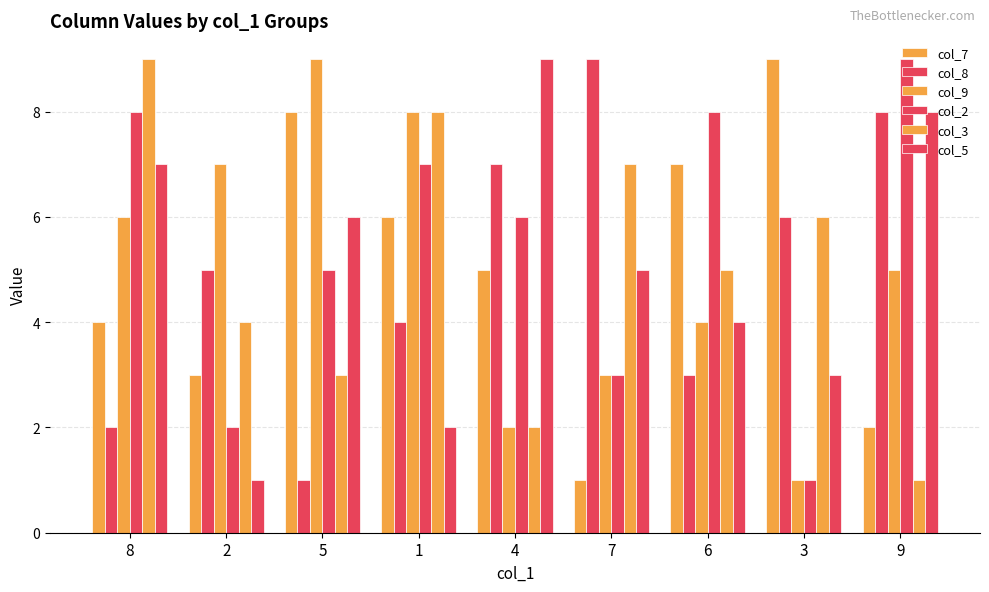

What is the minimum value for col_5?

1